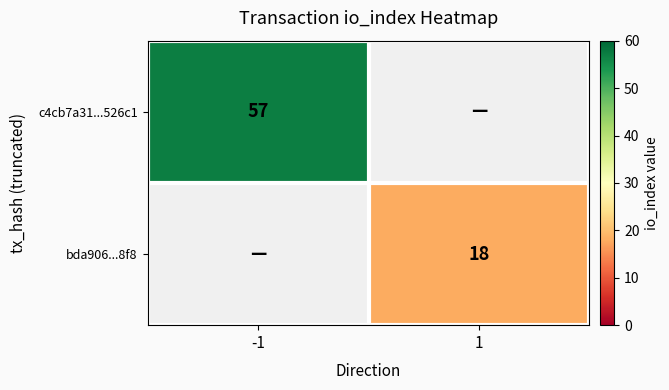

At how many categories does at least one series exceed 42?

1